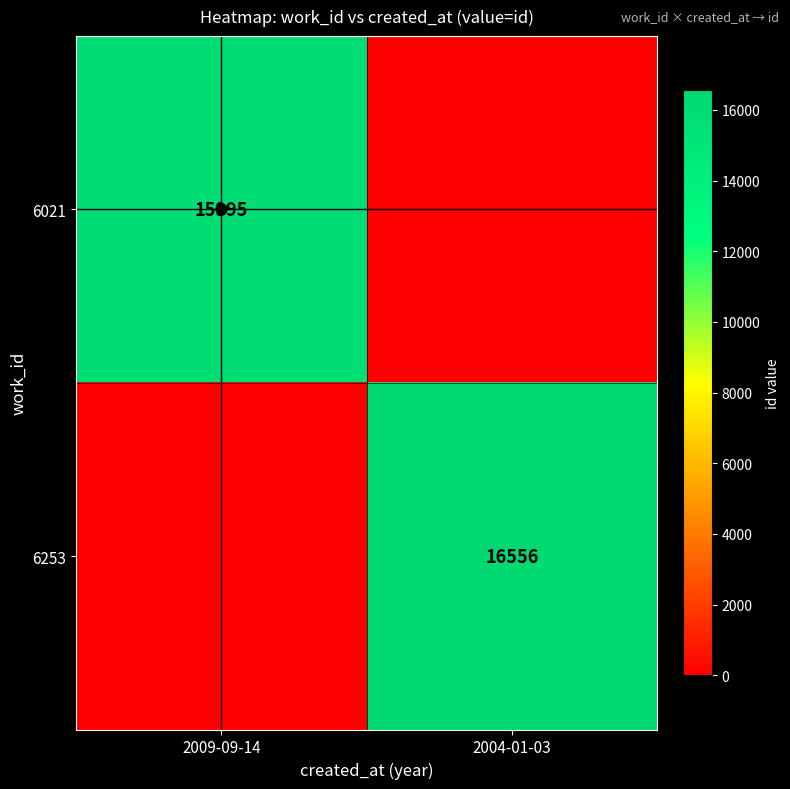

The value of 6021 at 2009-09-14 is 15995. True or false?

True